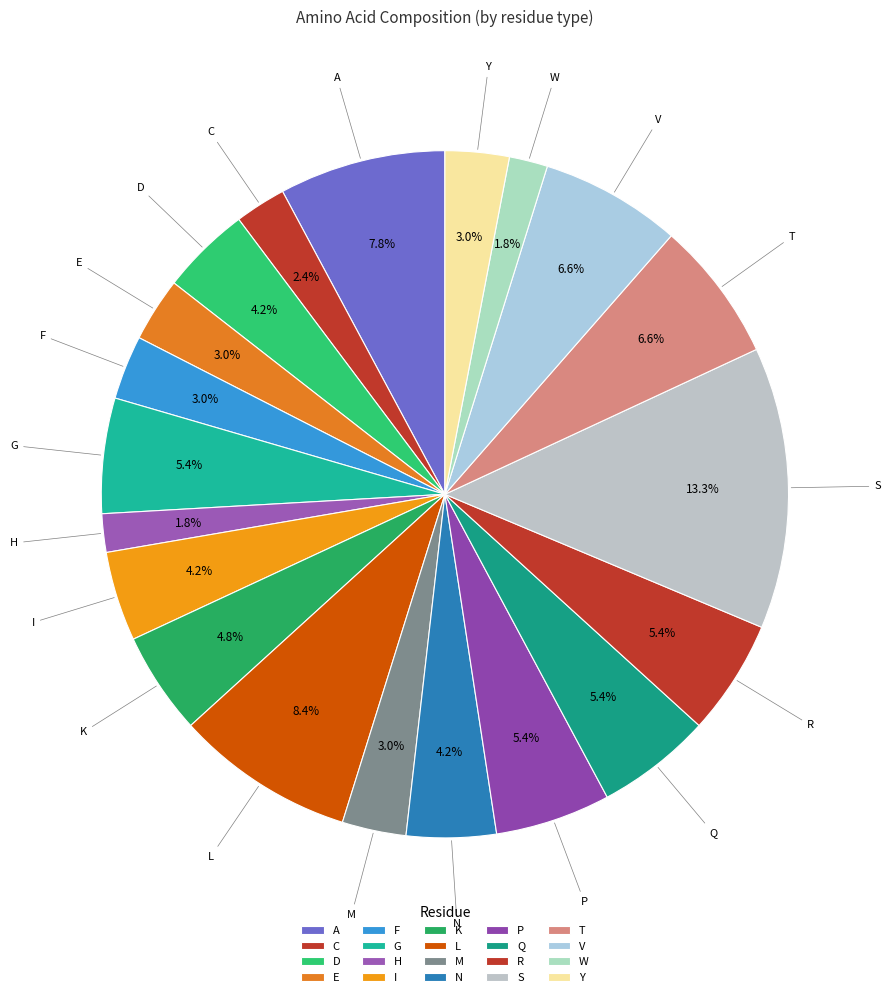

To the nearest percent, what portion does D represent?

4%